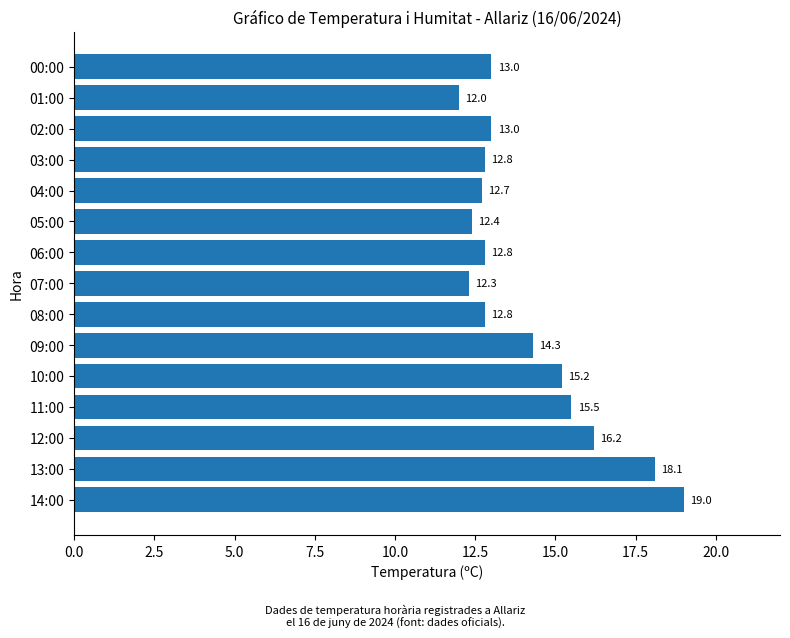

The chart shows a value of 7.2 at 03:00. True or false?

False